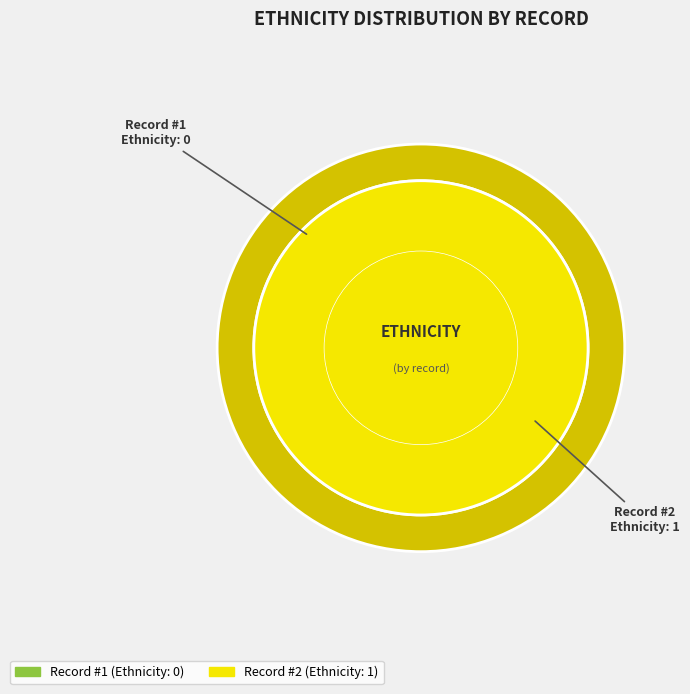

What is the smallest slice in the pie chart?

1